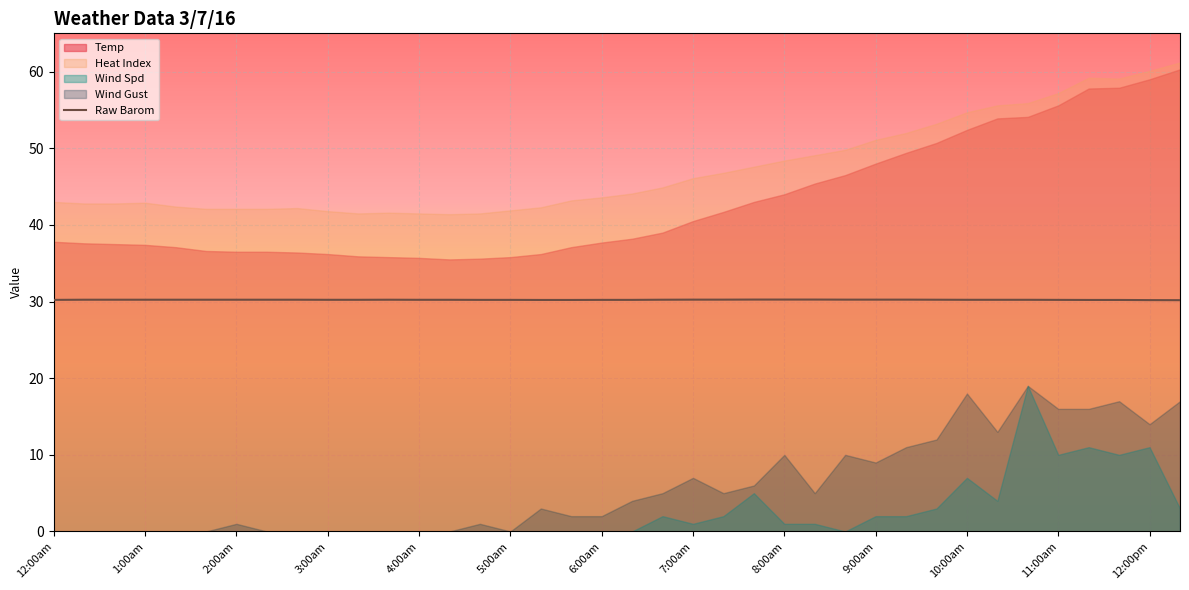

What is the minimum value for Raw Barom?

30.2